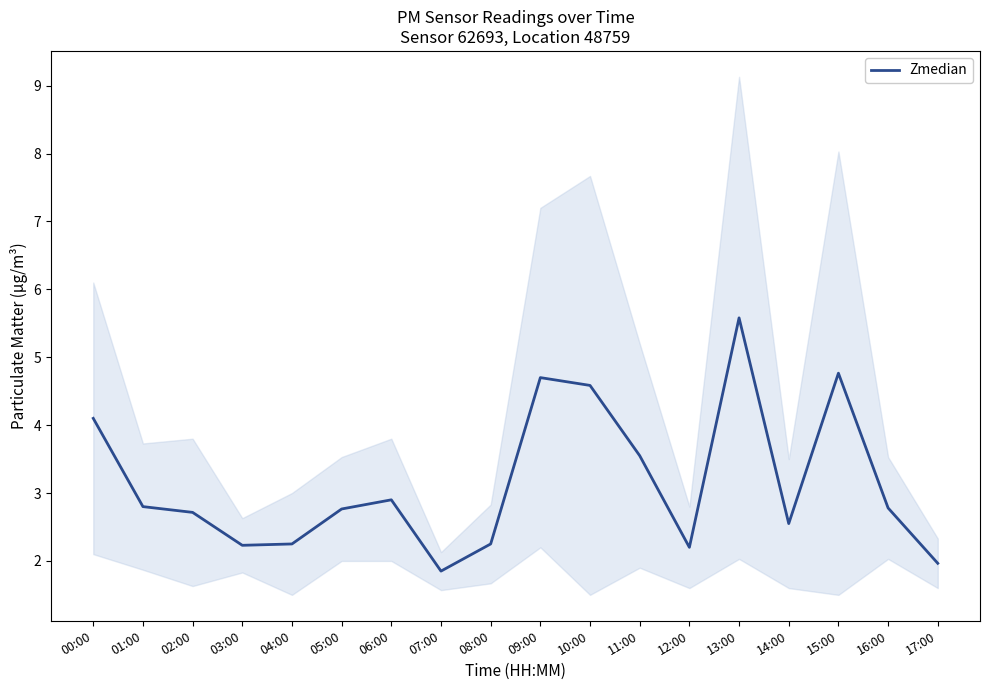

What is the sum of the values at 10:00 and 02:00?

7.3